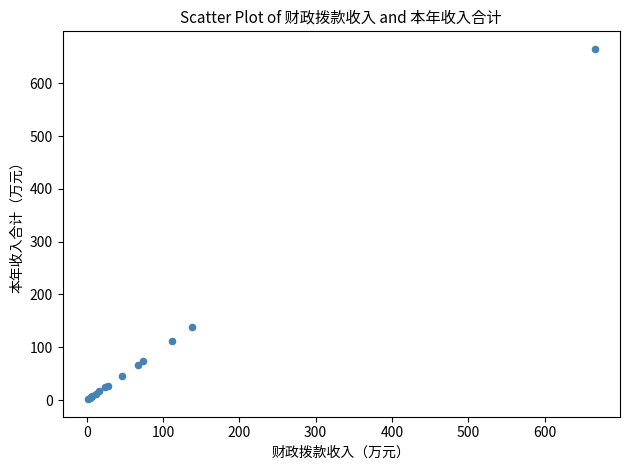

What Y value in the scatter plot is closest to 333?

137.8